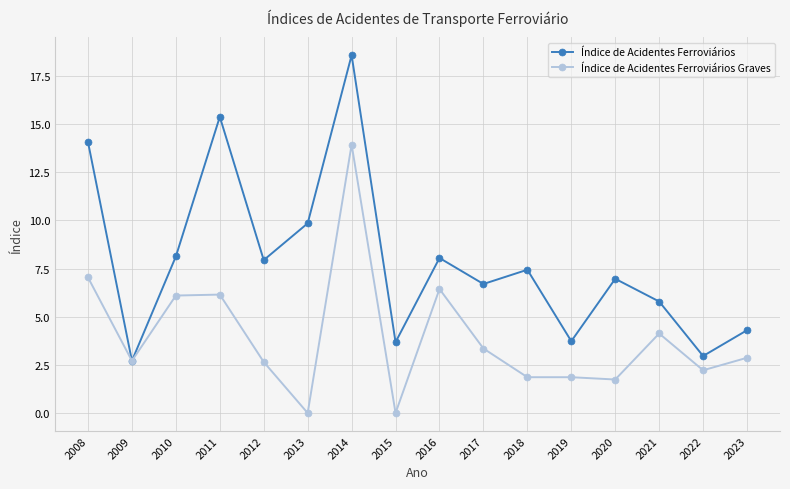

What is the value of the Índice de Acidentes Ferroviários Graves point at the 1st from the left?

7.0